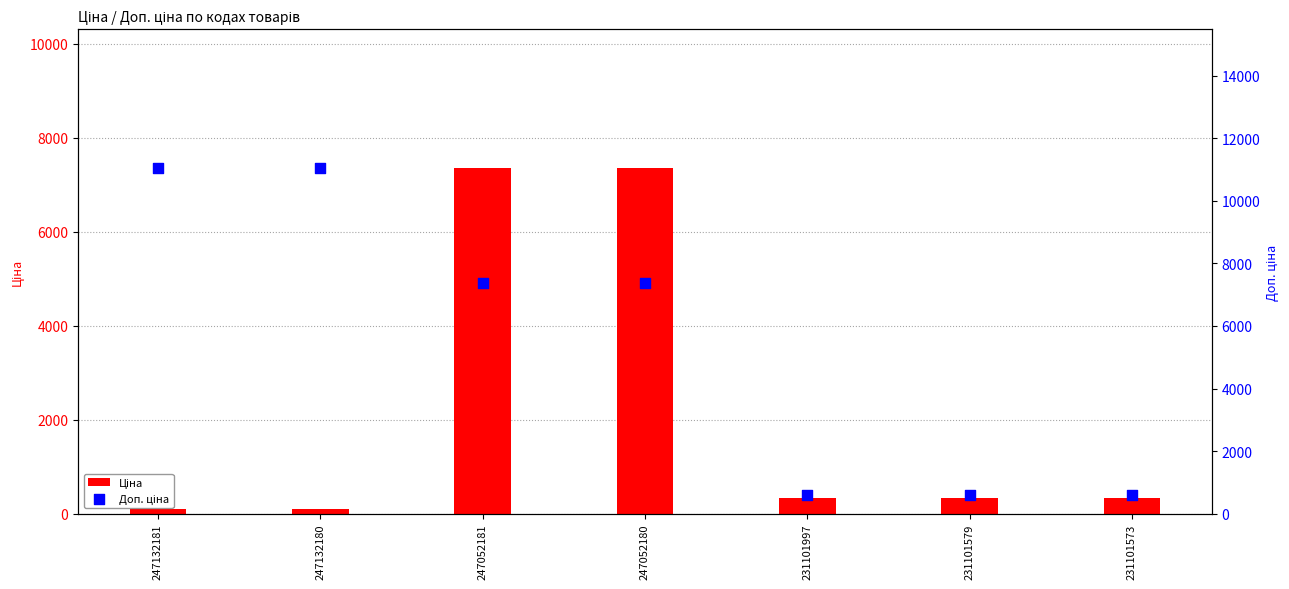

What are all the series names shown in the legend?

Ціна, Доп. ціна